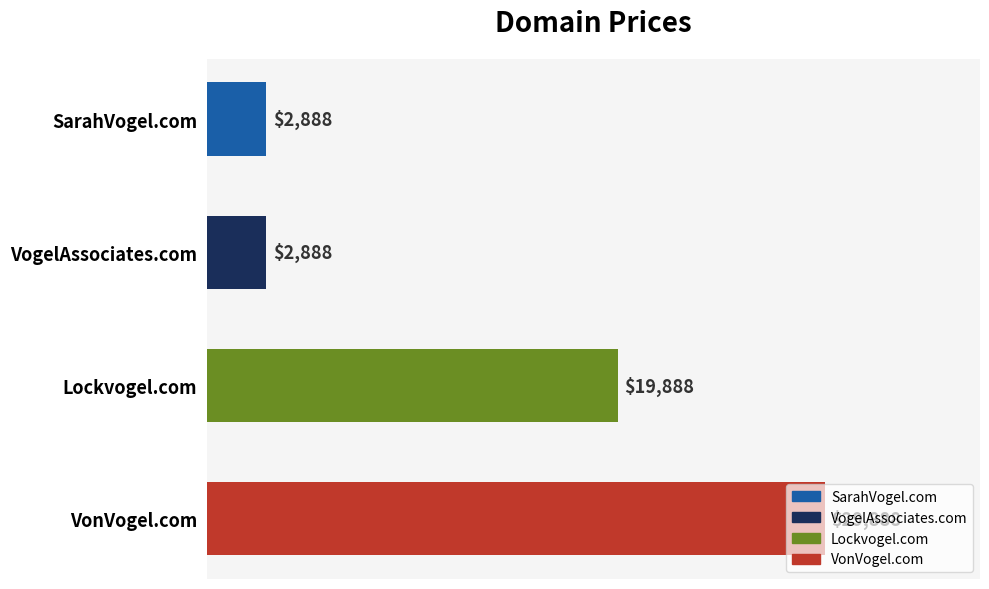

The chart shows a value of 4573 at VogelAssociates.com. True or false?

False